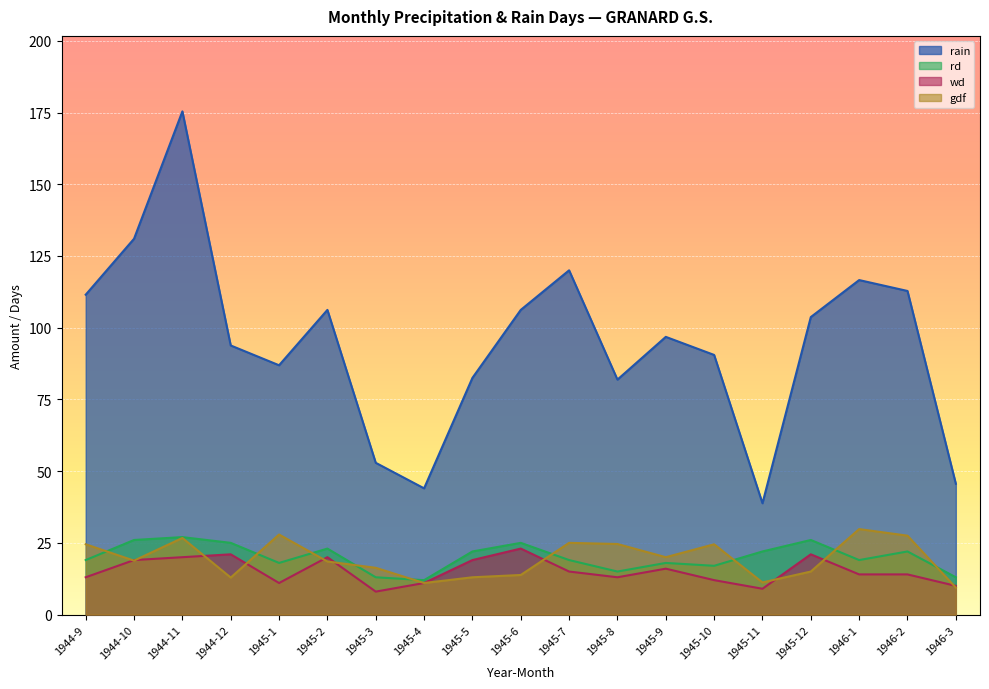

At which label is gdf closest to 19?

1944-10